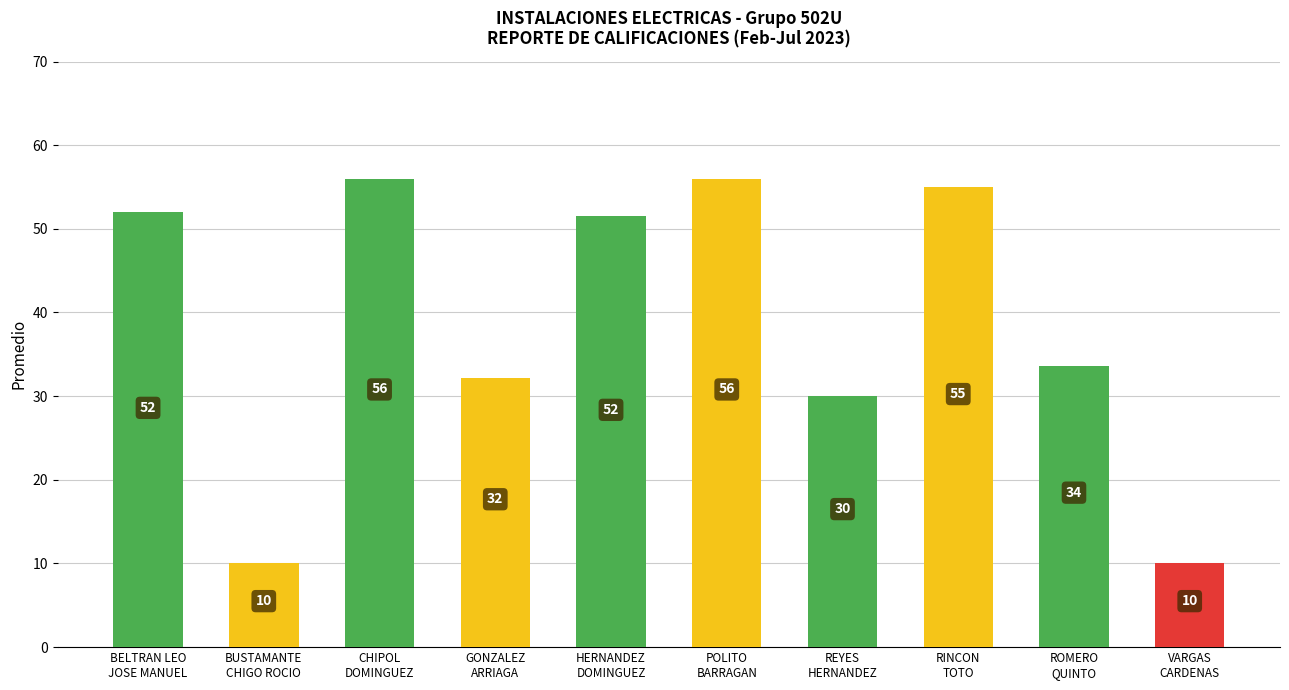

What is the change in value from CHIPOL
DOMINGUEZ to RINCON
TOTO?

-1.0